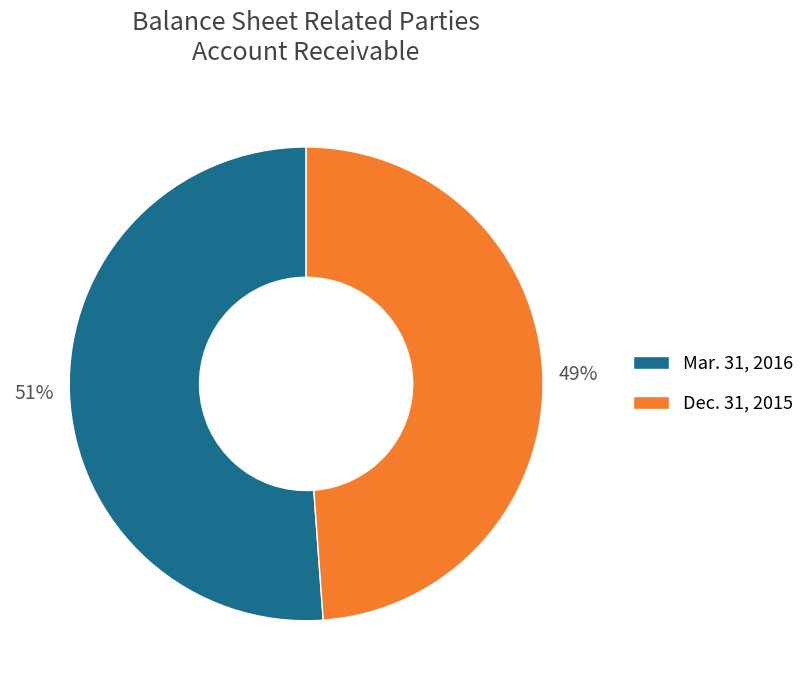

Count the number of slices in the pie.

2